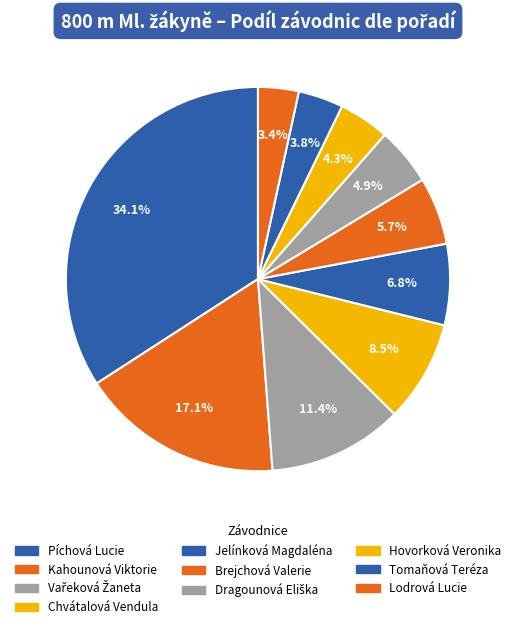

What is the total percentage of Hovorková Veronika and Vařeková Žaneta?

20.0%